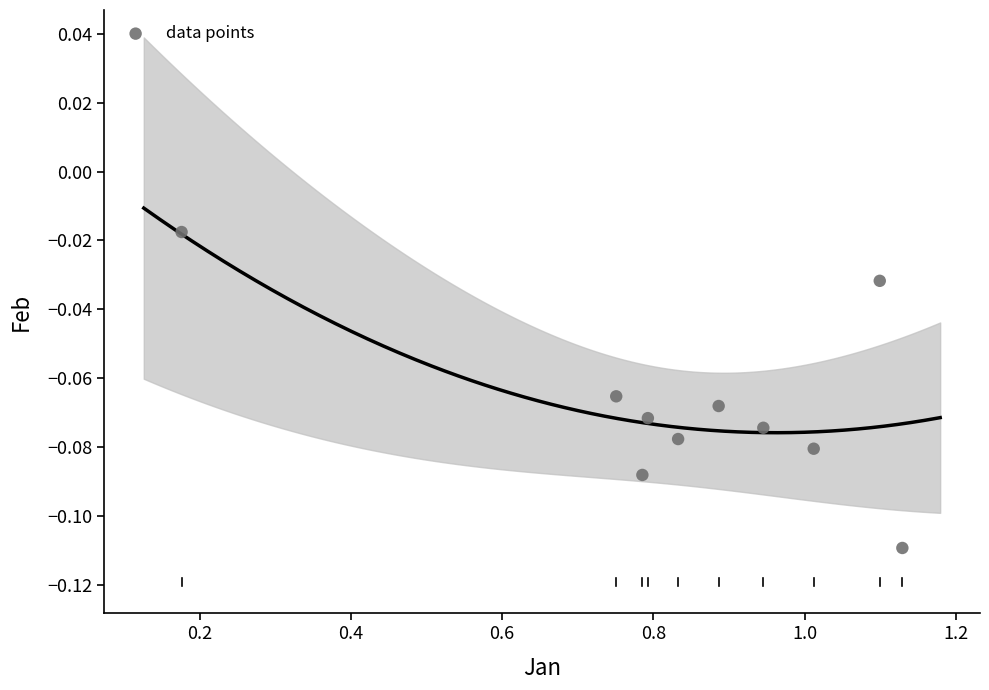

What is the average X value?

0.8